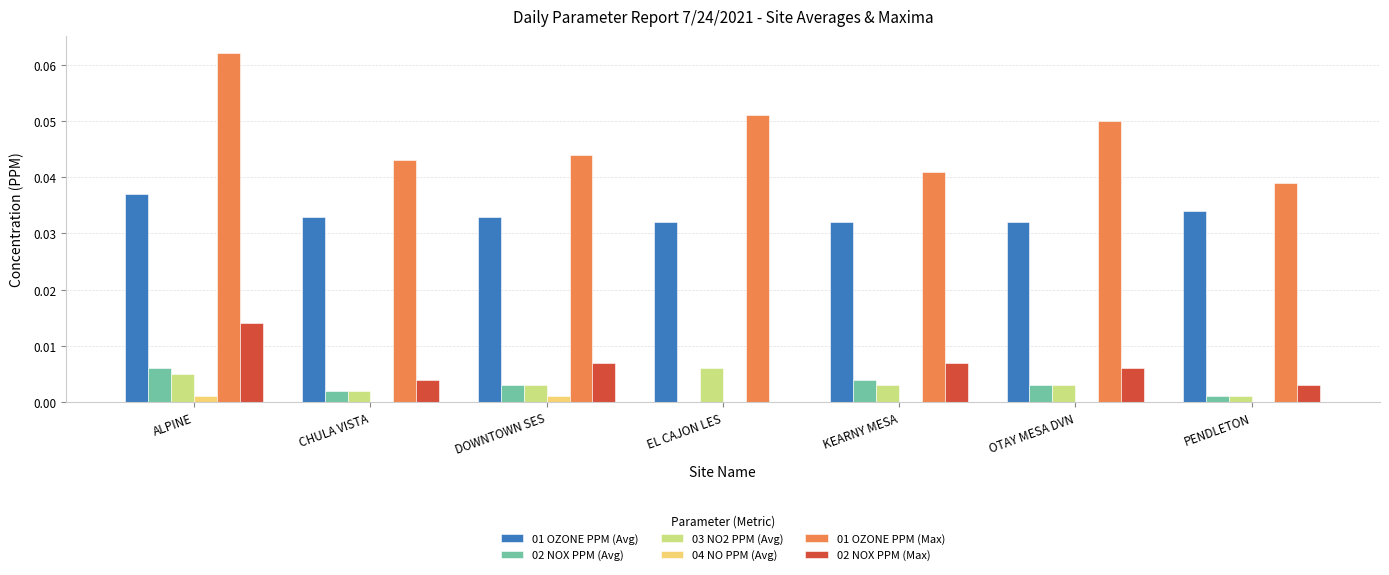

Is the value of 01 OZONE PPM (Max) at PENDLETON greater than the value of 02 NOX PPM (Avg) at DOWNTOWN SES?

Yes